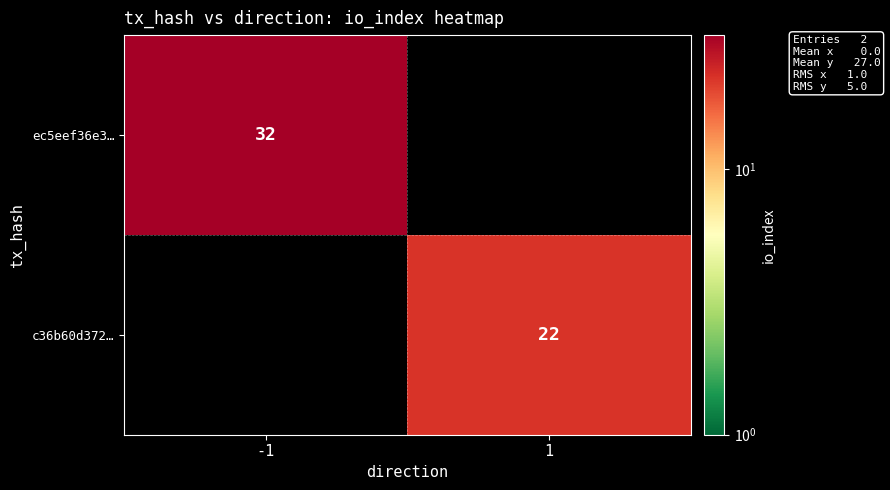

At which label does c36b60d372… reach its peak?

-1